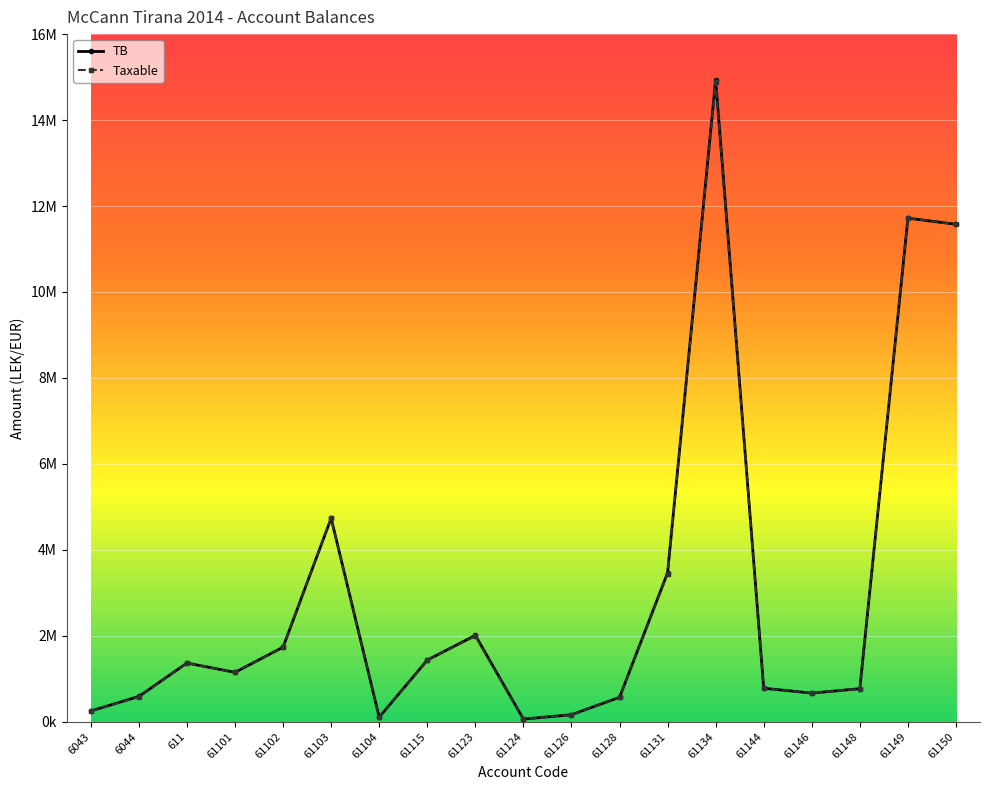

Rank the series by their maximum value, from highest to lowest.

TB, Taxable